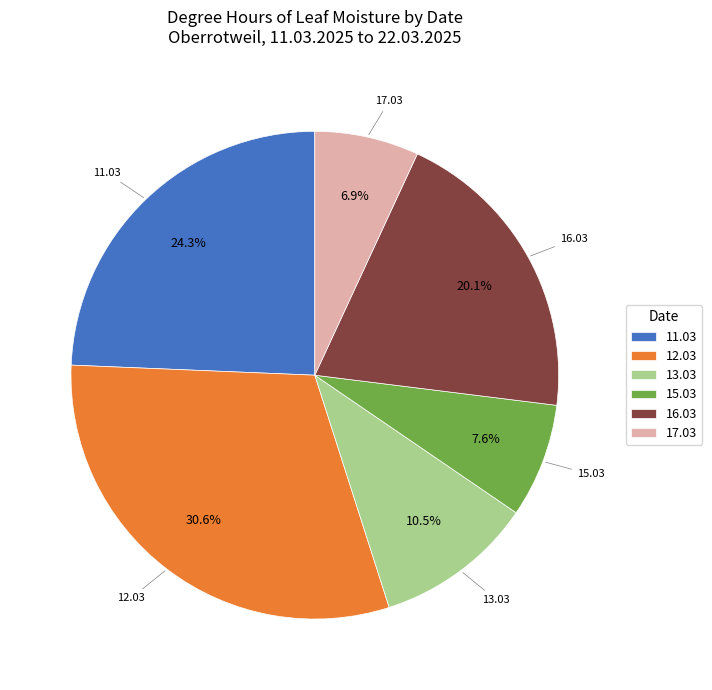

Which category has the biggest portion of the pie?

12.03